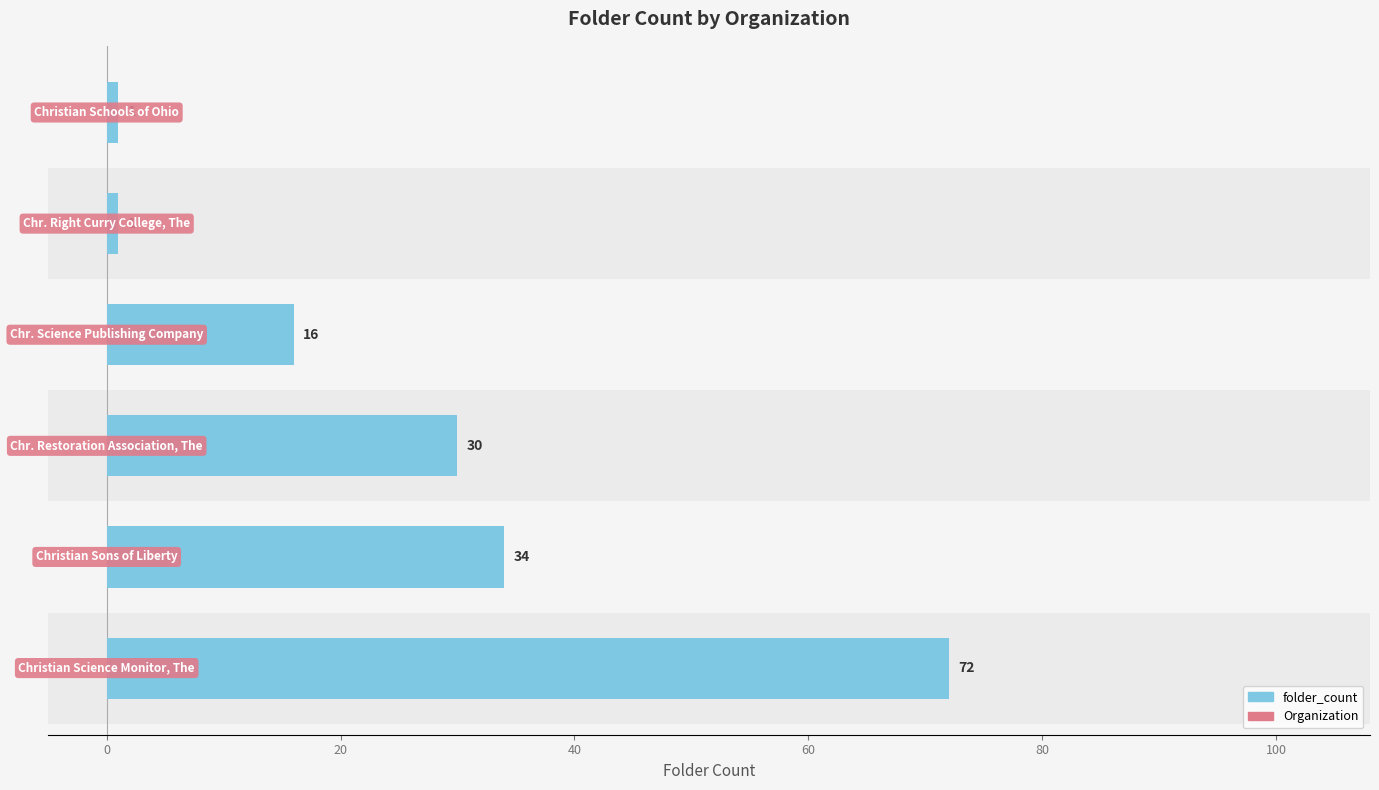

What is the greatest value displayed?

72